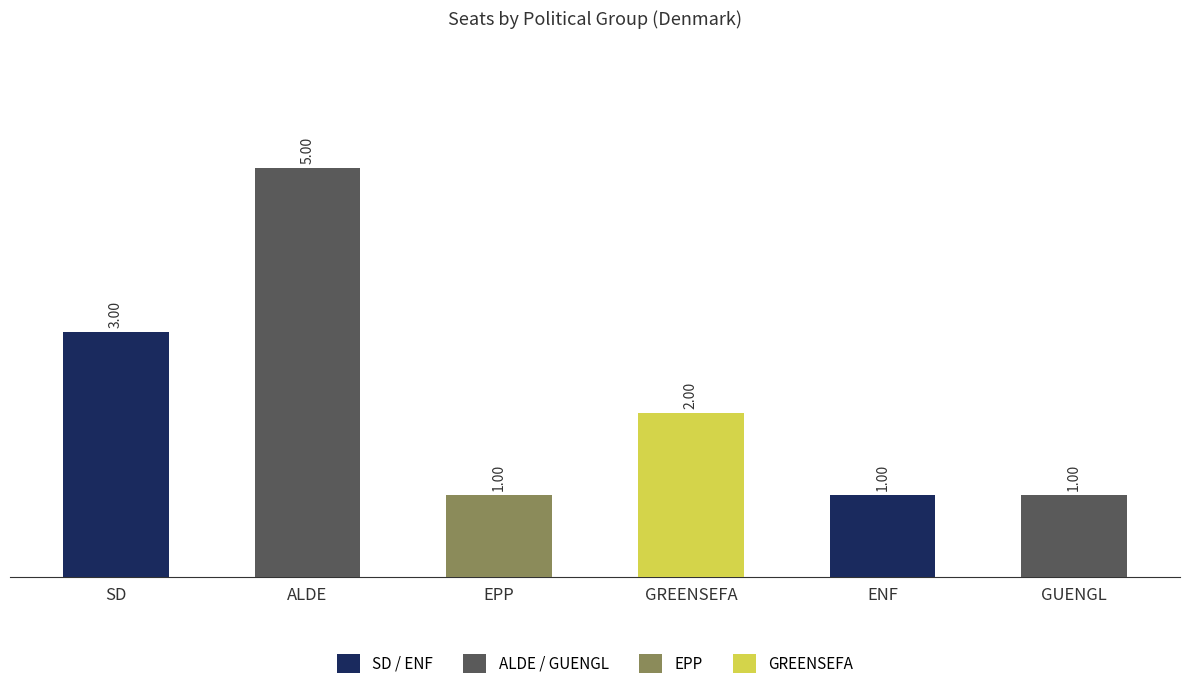

What is the value of the 2nd bar from the left?

5